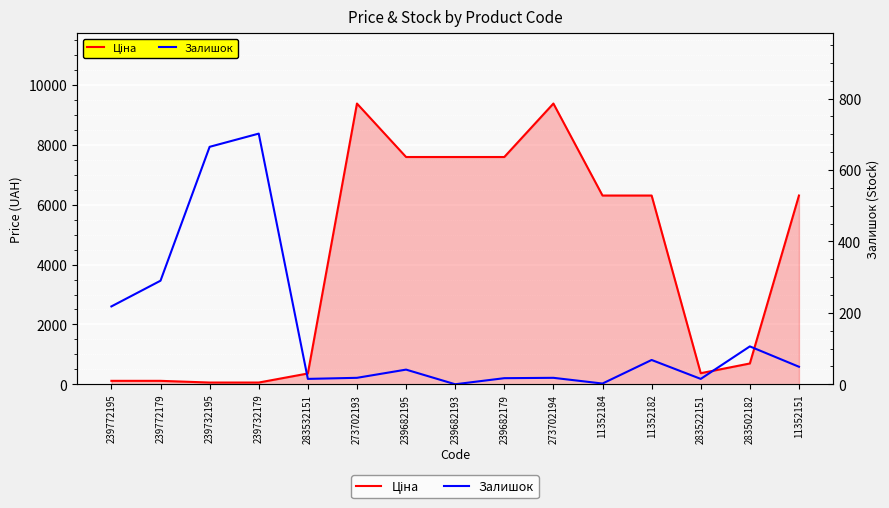

Reading left to right, extract all data points from this chart.

Ціна: 114.1	114.1	57.0	57.0	359.9	9384.0	7596.5	7596.5	7596.5	9384.0	6308.8	6308.8	369.5	694.3	6308.8
Залишок: 218.0	290.0	665.0	702.0	15.0	18.0	41.0	0.0	17.0	18.0	2.0	68.0	15.0	106.0	49.0